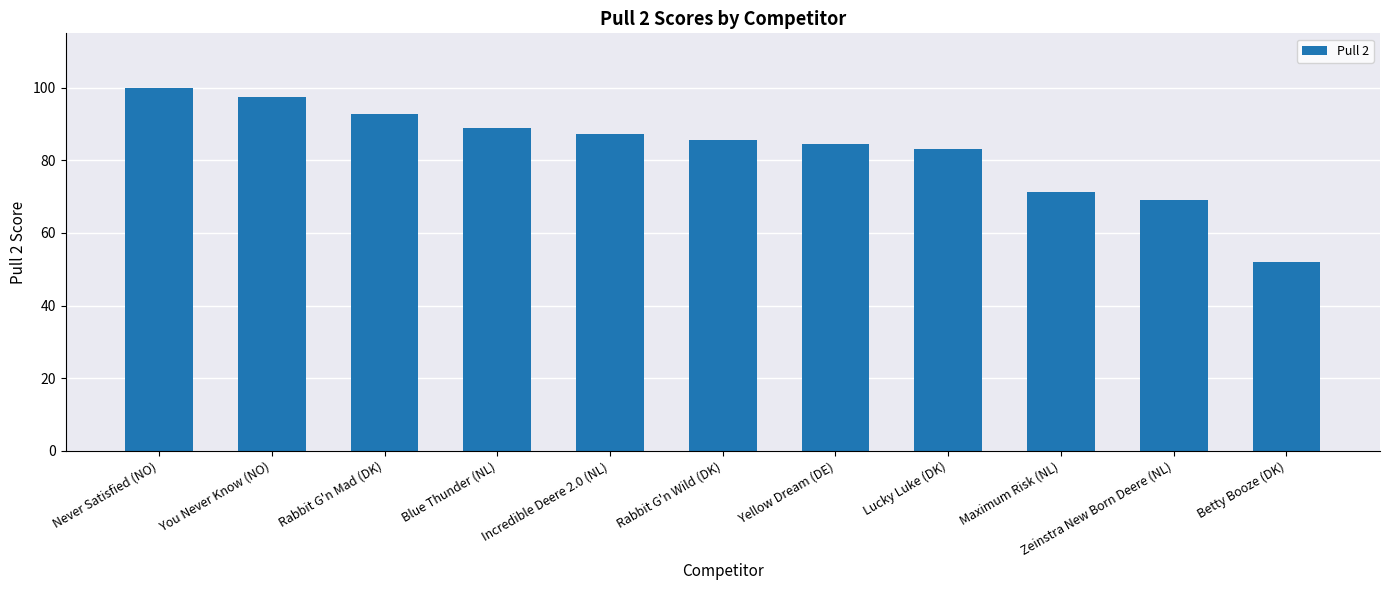

Rank the categories by value from lowest to highest.

Betty Booze (DK), Zeinstra New Born Deere (NL), Maximum Risk (NL), Lucky Luke (DK), Yellow Dream (DE), Rabbit G'n Wild (DK), Incredible Deere 2.0 (NL), Blue Thunder (NL), Rabbit G'n Mad (DK), You Never Know (NO), Never Satisfied (NO)